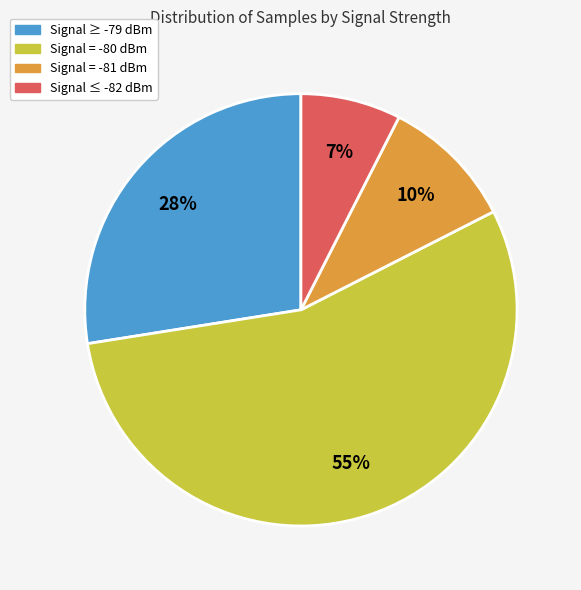

To the nearest percent, what is the difference between the largest and smallest slice percentages?

48%